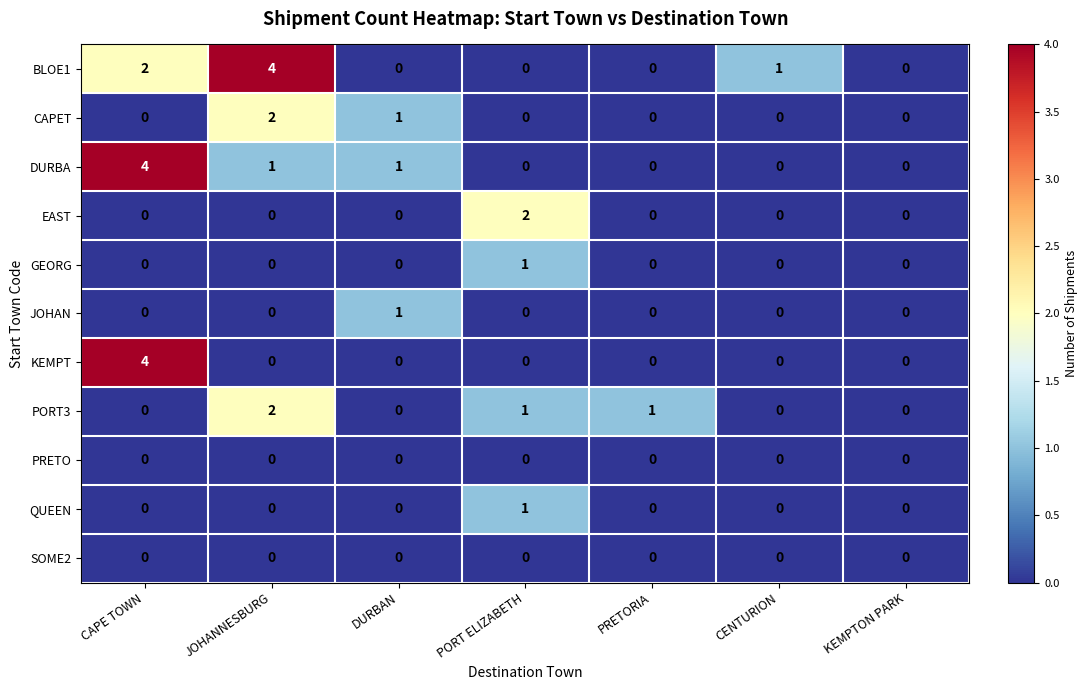

What is the spread (max minus min) of values at DURBAN?

1